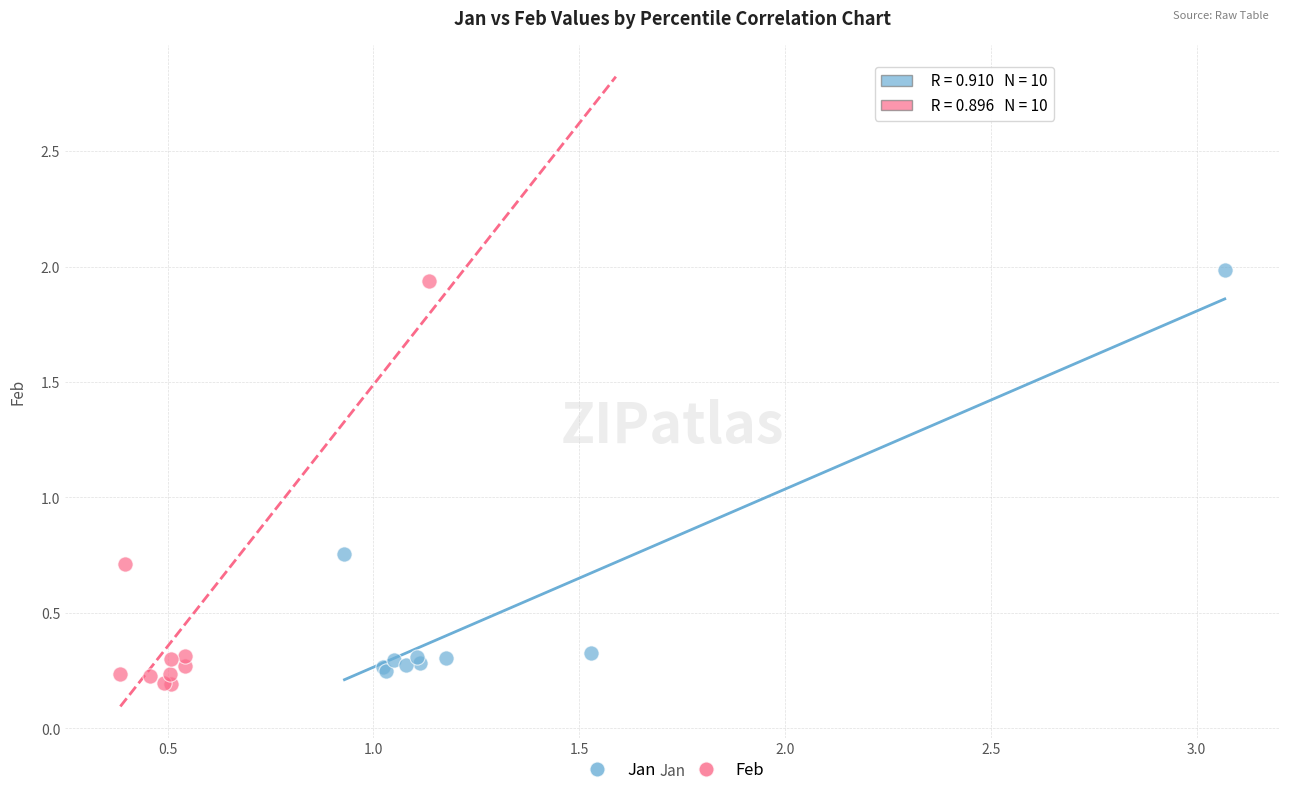

What are all the series names shown in the legend?

Jan, Feb